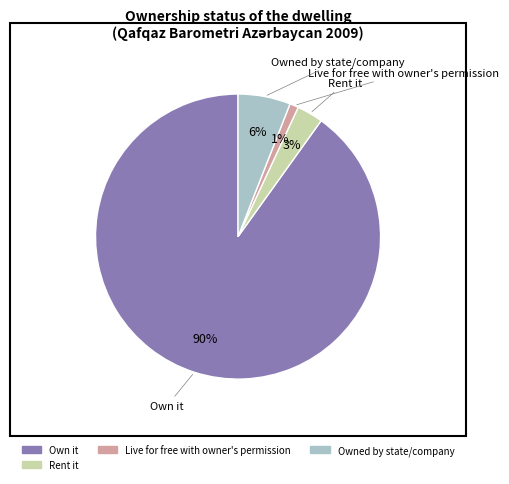

Does any single category account for the majority?

Yes